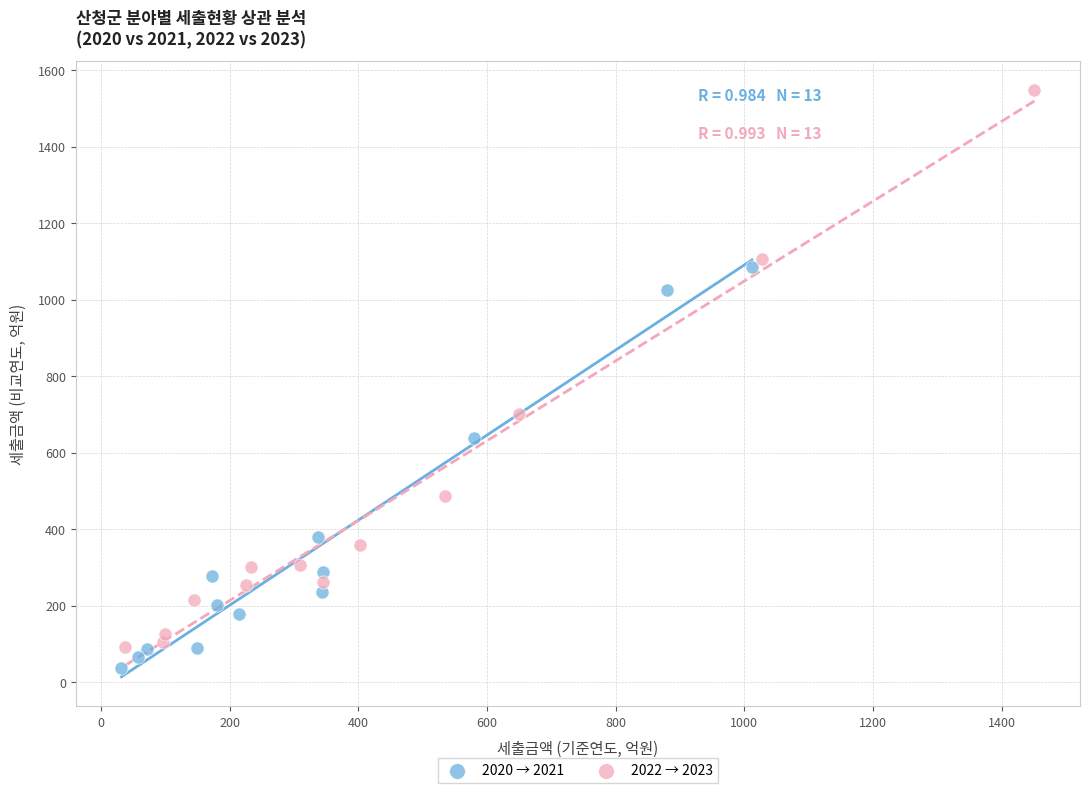

What are all the series names shown in the legend?

2020 → 2021, 2022 → 2023